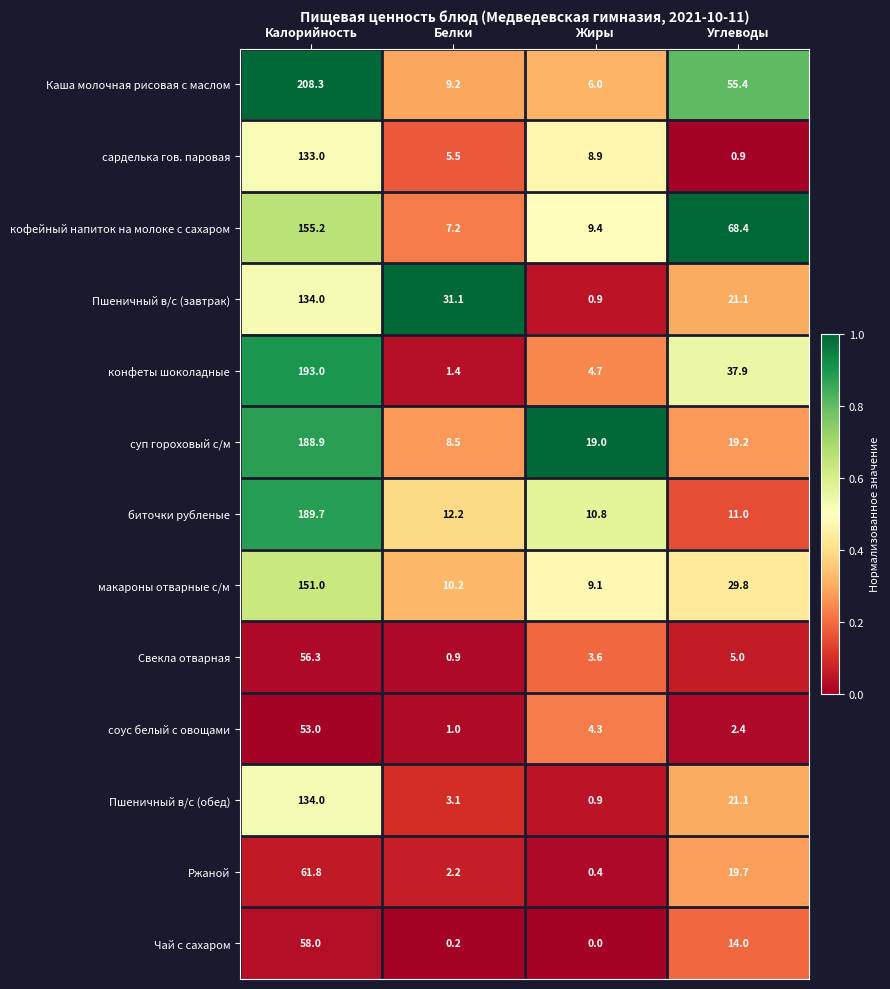

Which series has the largest total across all categories?

Каша молочная рисовая с маслом